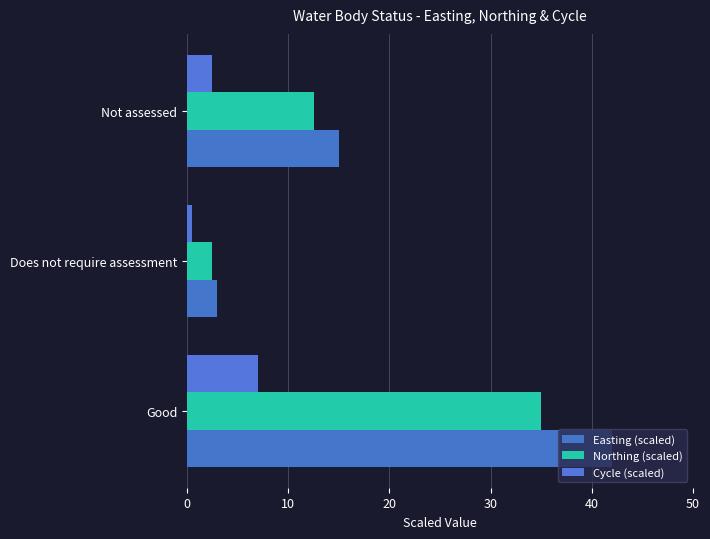

How many data points in Northing (scaled) are less than 12?

1